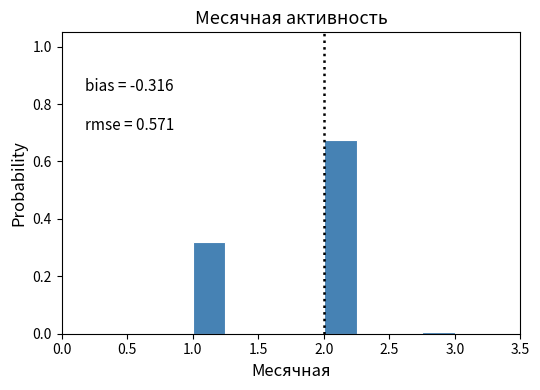

Which range on the x-axis has the tallest bar?

2.00 to 2.25